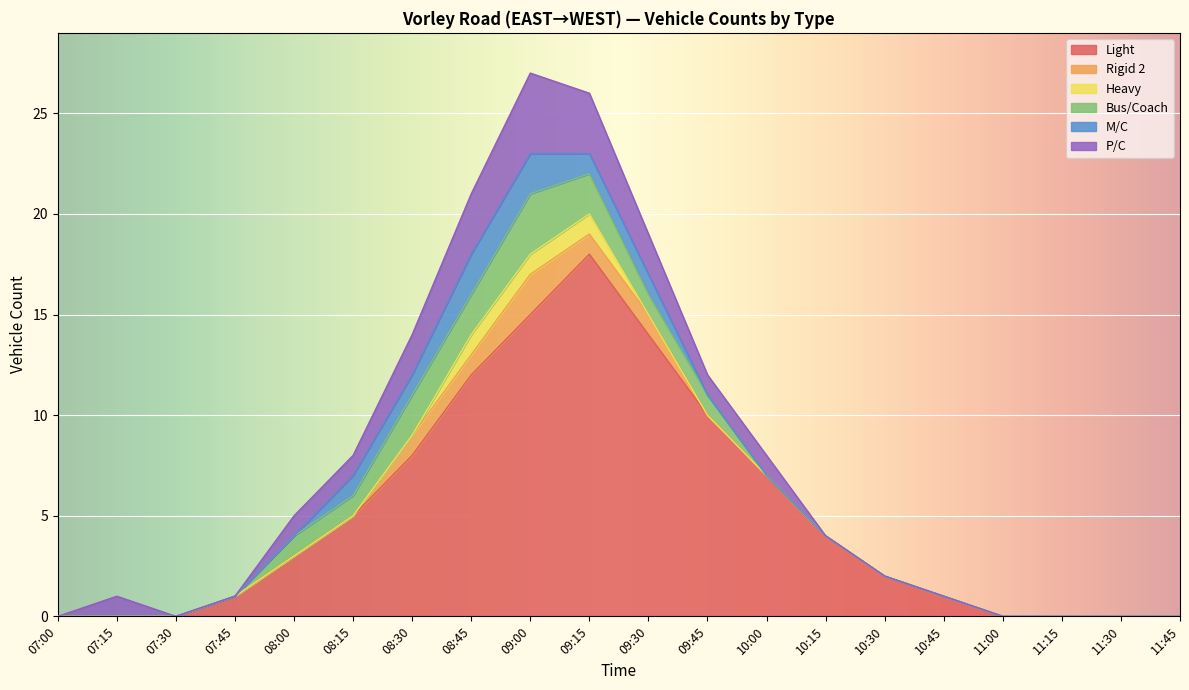

Reading left to right, transcribe all the data shown in this chart.

Light: 07:00=0	07:15=0	07:30=0	07:45=1	08:00=3	08:15=5	08:30=8	08:45=12	09:00=15	09:15=18	09:30=14	09:45=10	10:00=7	10:15=4	10:30=2	10:45=1	11:00=0	11:15=0	11:30=0	11:45=0
Rigid 2: 07:00=0	07:15=0	07:30=0	07:45=0	08:00=0	08:15=0	08:30=1	08:45=1	09:00=2	09:15=1	09:30=1	09:45=0	10:00=0	10:15=0	10:30=0	10:45=0	11:00=0	11:15=0	11:30=0	11:45=0
Heavy: 07:00=0	07:15=0	07:30=0	07:45=0	08:00=0	08:15=0	08:30=0	08:45=1	09:00=1	09:15=1	09:30=0	09:45=0	10:00=0	10:15=0	10:30=0	10:45=0	11:00=0	11:15=0	11:30=0	11:45=0
Bus/Coach: 07:00=0	07:15=0	07:30=0	07:45=0	08:00=1	08:15=1	08:30=2	08:45=2	09:00=3	09:15=2	09:30=1	09:45=1	10:00=0	10:15=0	10:30=0	10:45=0	11:00=0	11:15=0	11:30=0	11:45=0
M/C: 07:00=0	07:15=0	07:30=0	07:45=0	08:00=0	08:15=1	08:30=1	08:45=2	09:00=2	09:15=1	09:30=1	09:45=0	10:00=0	10:15=0	10:30=0	10:45=0	11:00=0	11:15=0	11:30=0	11:45=0
P/C: 07:00=0	07:15=1	07:30=0	07:45=0	08:00=1	08:15=1	08:30=2	08:45=3	09:00=4	09:15=3	09:30=2	09:45=1	10:00=1	10:15=0	10:30=0	10:45=0	11:00=0	11:15=0	11:30=0	11:45=0